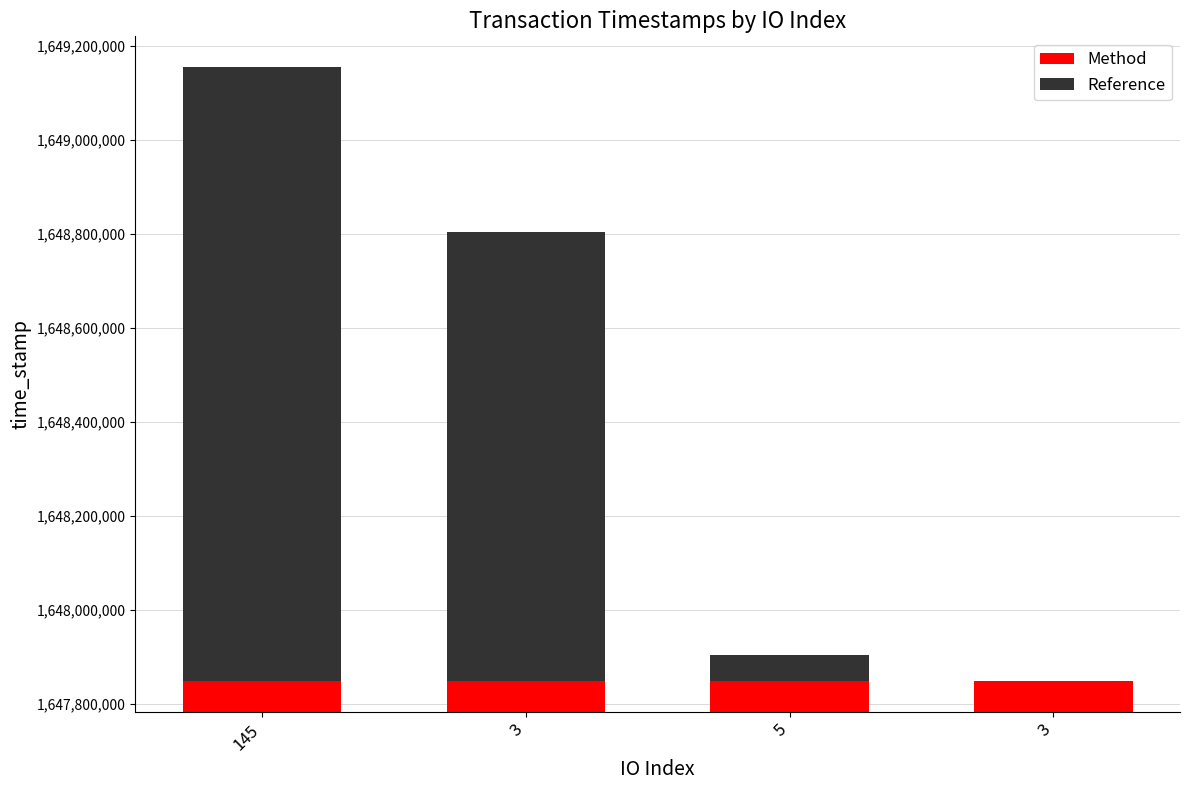

Reading left to right, transcribe all the data shown in this chart.

Method: 1647848906	1647848906	1647848906	1647848906
Reference: 1306143	954709	55829	0